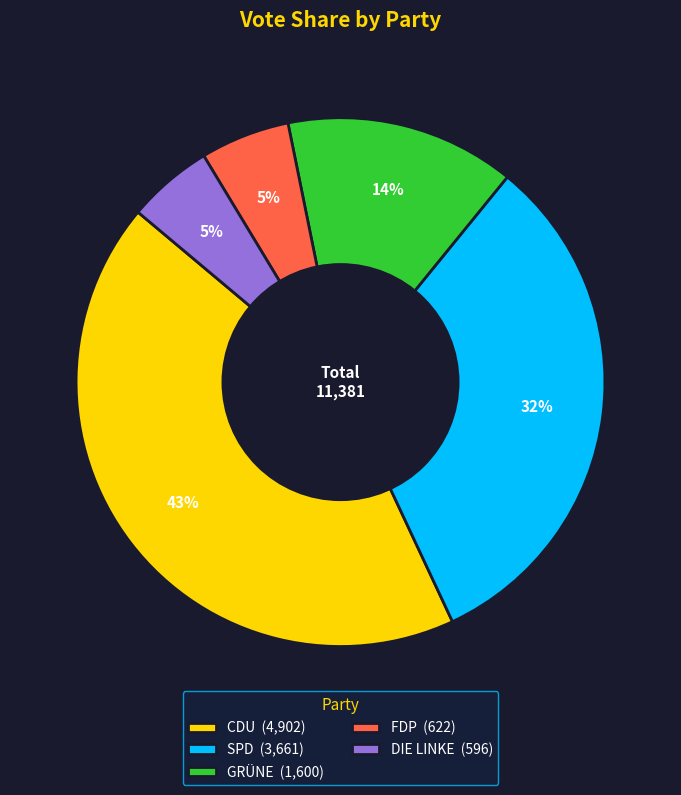

What percentage is the DIE LINKE (596) slice, to the nearest percent?

5%